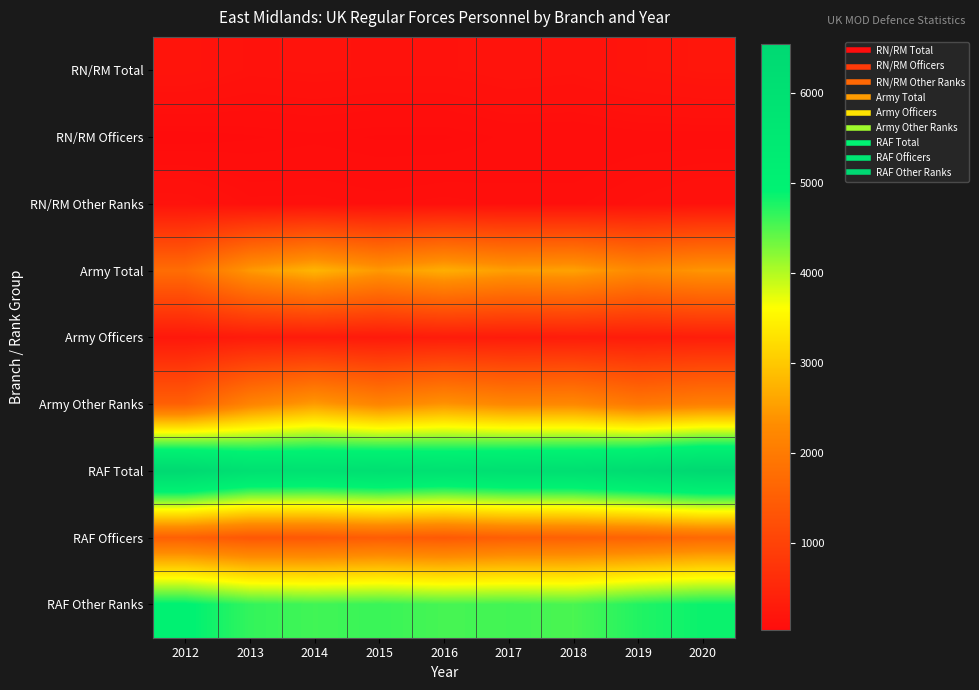

What is the smallest value displayed?

30